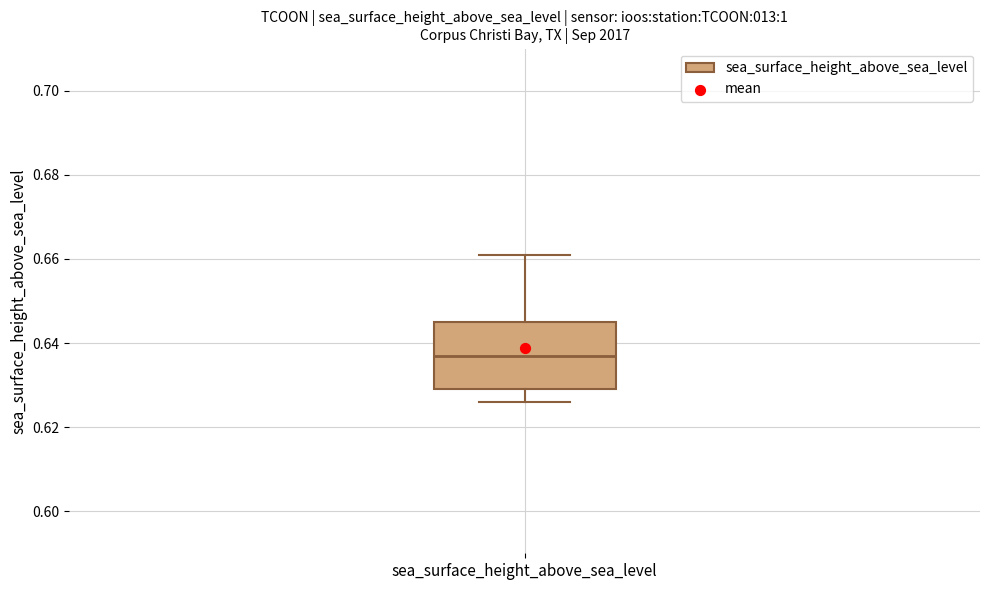

Read this box plot against the y-axis: the position of the median line, the range covered by the box, and the ends of both whiskers. The values are not printed on the chart, so give them approximately, as read against the axis.

median 0.638, box 0.630 to 0.646, whiskers 0.626 to 0.662